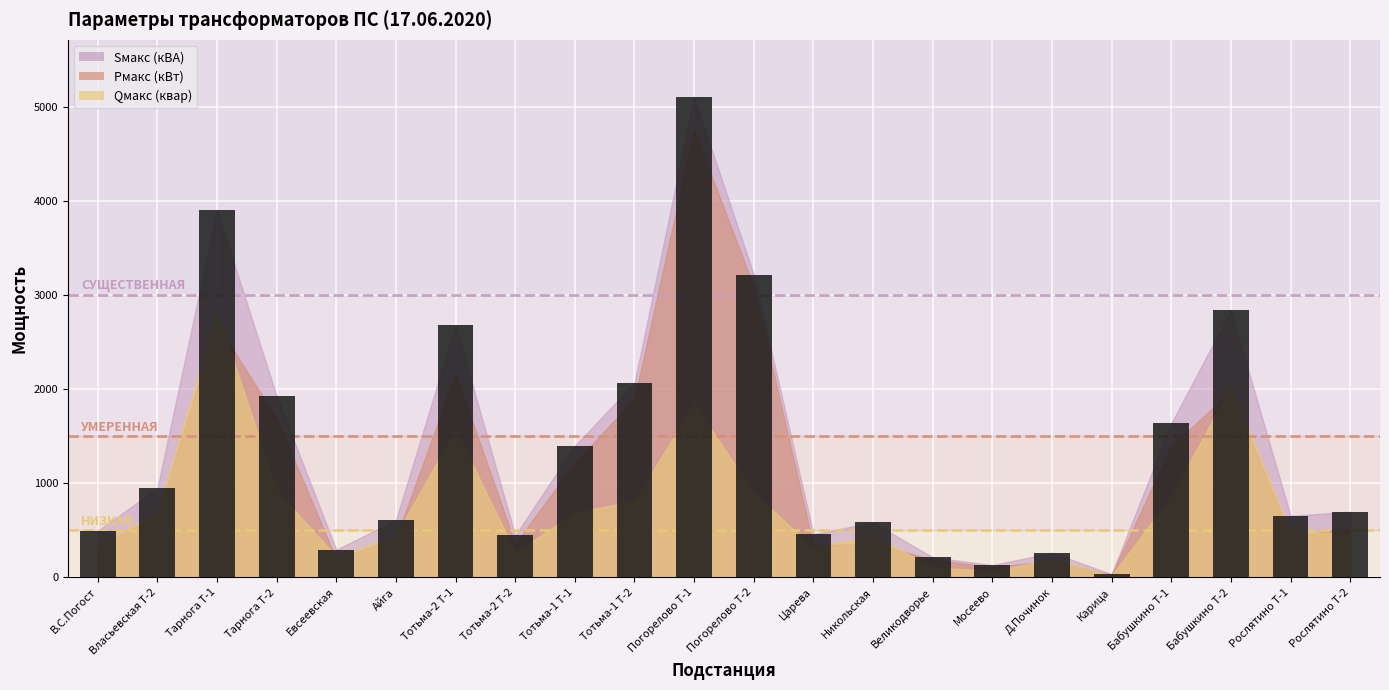

Which has a higher value, Евсеевская or Тарнога Т-2?

Тарнога Т-2